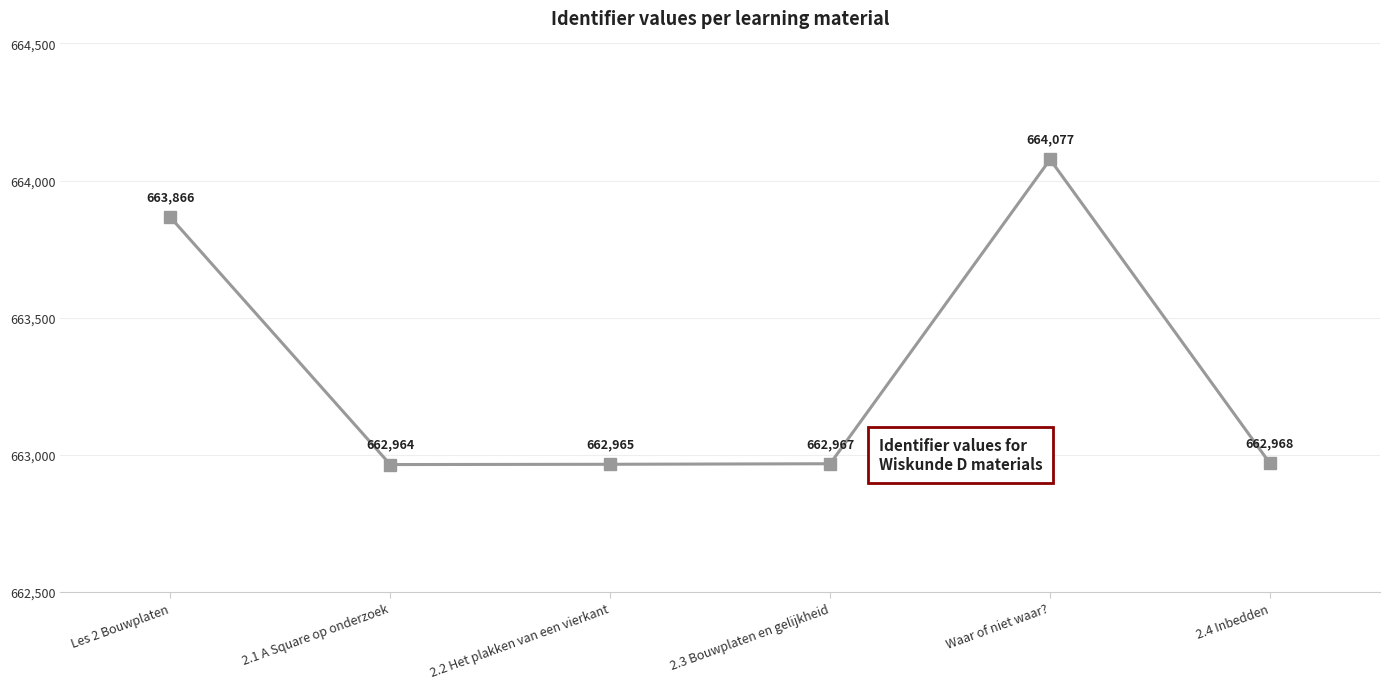

Where is the data nearest to the value 663520?

Les 2 Bouwplaten